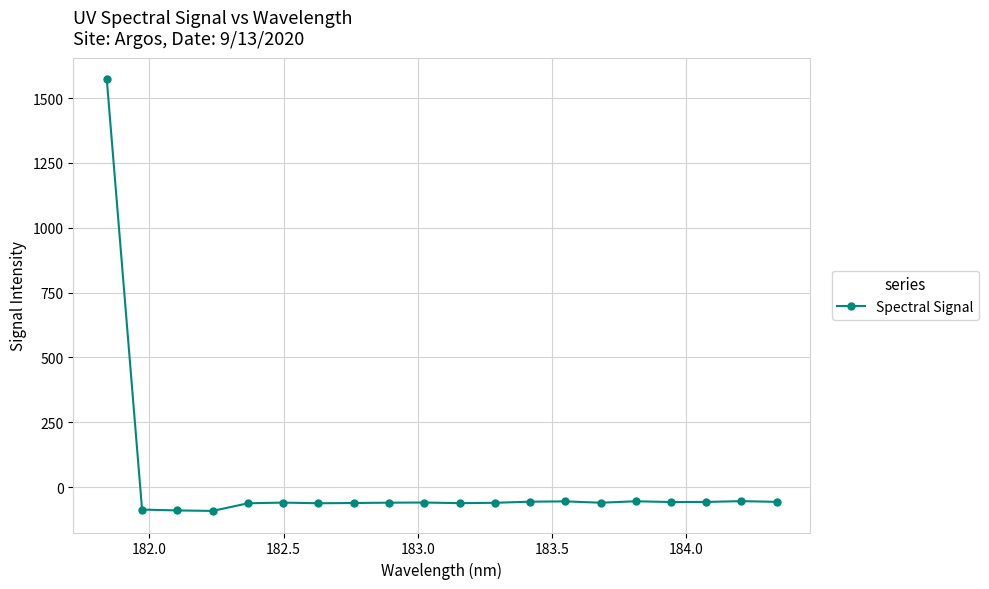

What is the minimum value shown in the chart?

-91.8